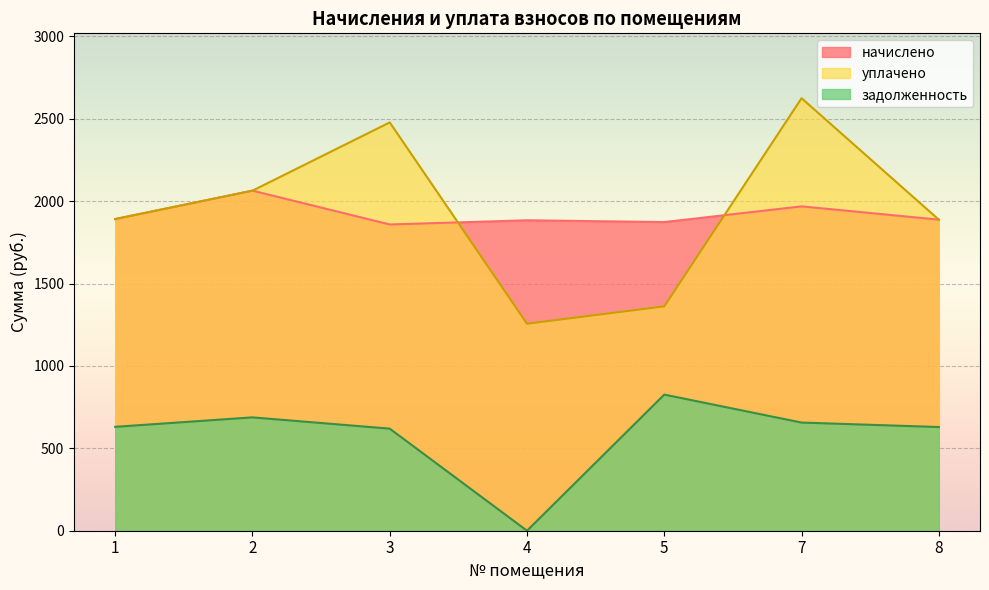

How many series are shown in this chart?

3